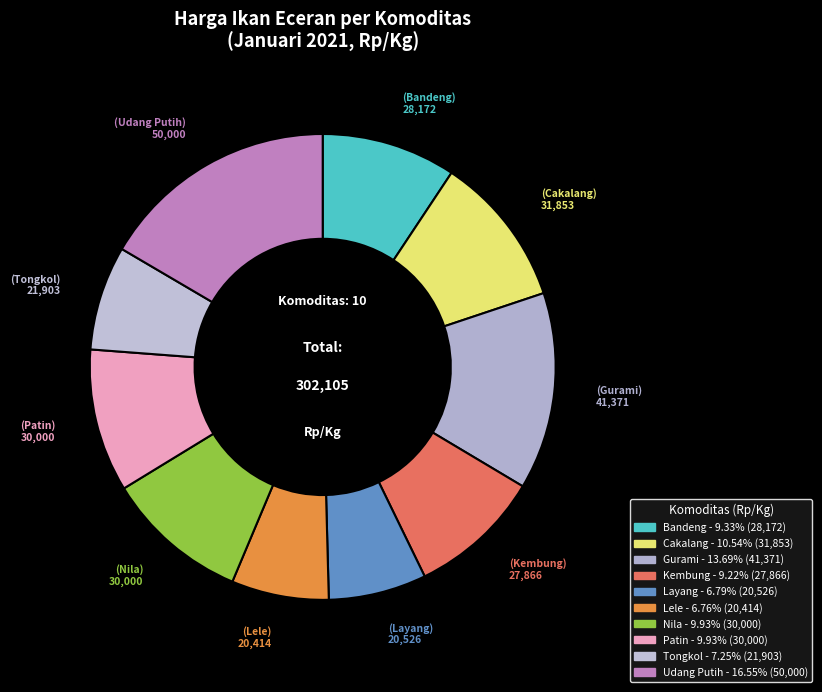

What is the smallest slice in the pie chart?

Lele